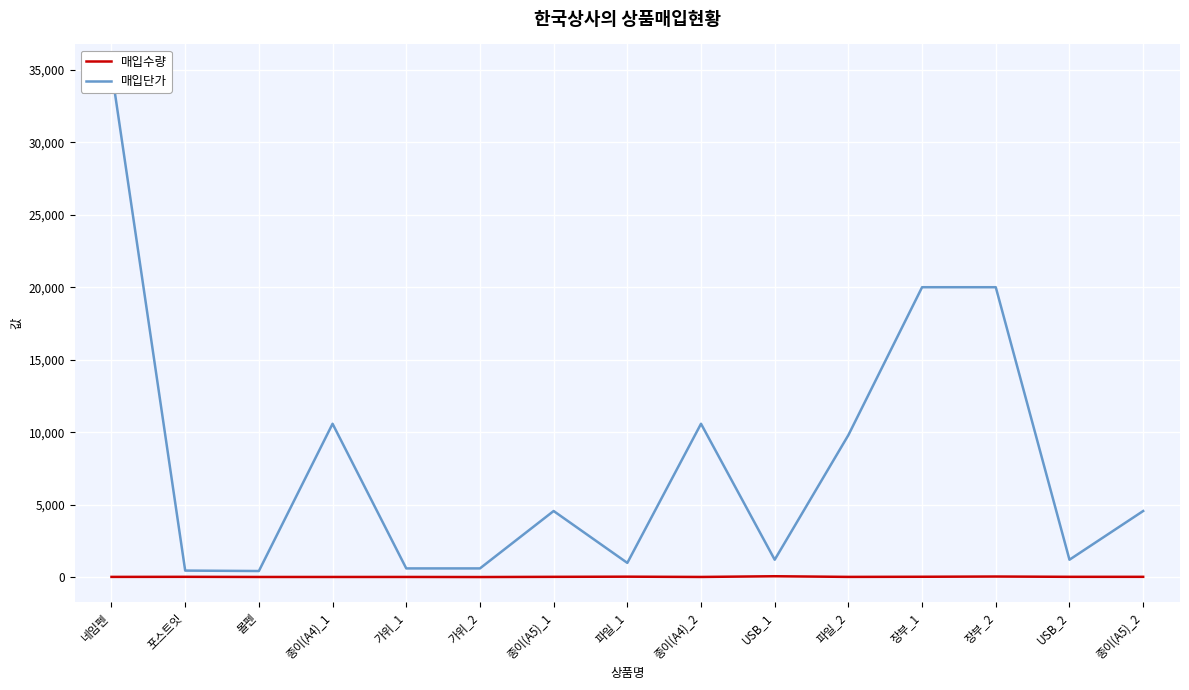

What is the value of the 매입수량 point at the 14th from the left?

20